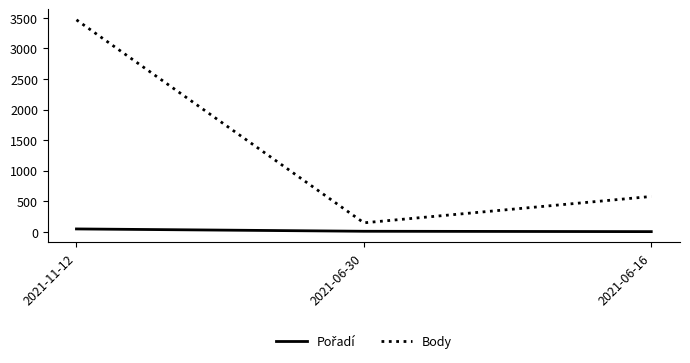

What is the total value across all series at 2021-06-16?

581